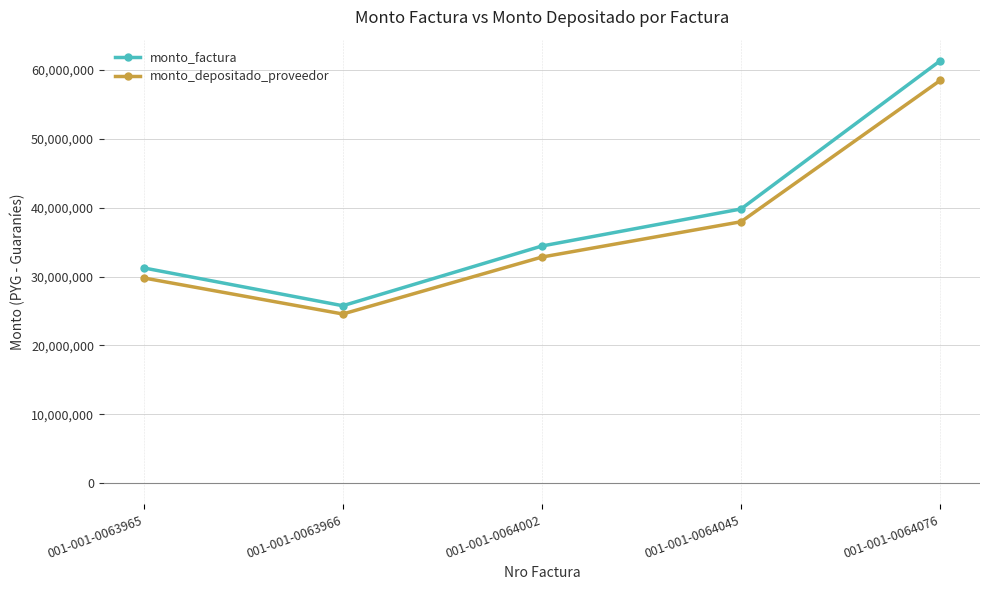

Is it true that monto_depositado_proveedor equals 37946913 at 001-001-0064045?

True